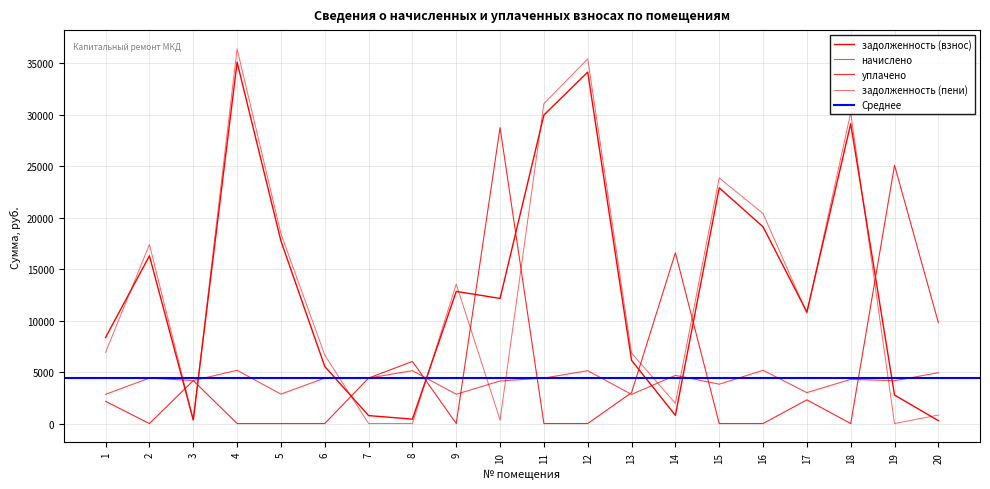

What is the average value of the уплачено series?

5114.4